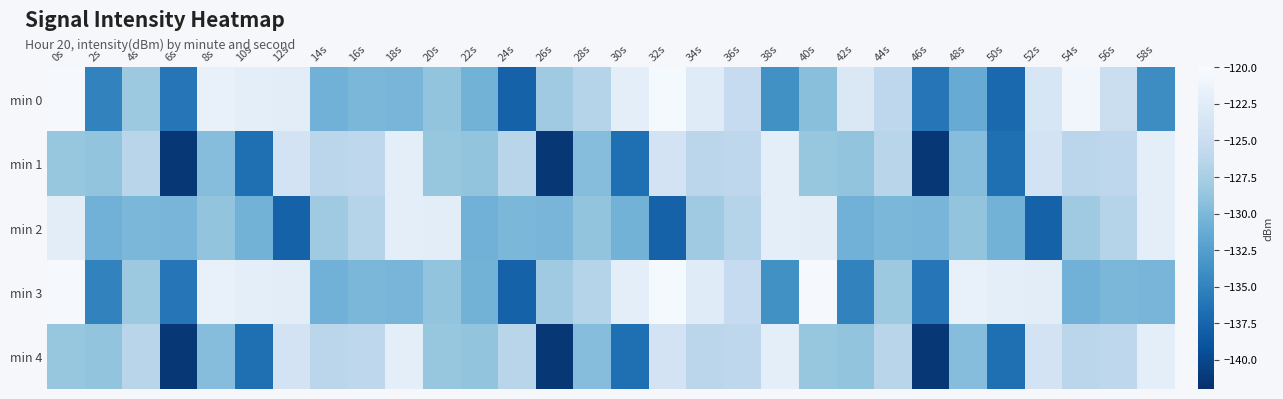

Reading left to right, list all the values displayed in this chart.

min 0: 0s=-120.2	2s=-135.0	4s=-128.3	6s=-136.1	8s=-121.7	10s=-122.2	12s=-122.3	14s=-130.6	16s=-130.1	18s=-130.3	20s=-128.8	22s=-130.6	24s=-137.7	26s=-128.1	28s=-126.6	30s=-122.1	32s=-120.3	34s=-122.6	36s=-125.5	38s=-133.8	40s=-129.3	42s=-123.2	44s=-126.1	46s=-136.1	48s=-131.3	50s=-137.2	52s=-123.5	54s=-120.7	56s=-124.9	58s=-134.2
min 1: 0s=-128.6	2s=-128.8	4s=-126.4	6s=-141.3	8s=-129.5	10s=-136.6	12s=-124.0	14s=-126.2	16s=-126.1	18s=-122.2	20s=-128.6	22s=-128.8	24s=-126.4	26s=-141.3	28s=-129.5	30s=-136.6	32s=-124.0	34s=-126.2	36s=-126.1	38s=-122.2	40s=-128.6	42s=-128.8	44s=-126.4	46s=-141.3	48s=-129.5	50s=-136.6	52s=-124.0	54s=-126.2	56s=-126.1	58s=-122.2
min 2: 0s=-122.3	2s=-130.6	4s=-130.1	6s=-130.3	8s=-128.8	10s=-130.6	12s=-137.7	14s=-128.1	16s=-126.6	18s=-122.1	20s=-122.3	22s=-130.6	24s=-130.1	26s=-130.3	28s=-128.8	30s=-130.6	32s=-137.7	34s=-128.1	36s=-126.6	38s=-122.1	40s=-122.3	42s=-130.6	44s=-130.1	46s=-130.3	48s=-128.8	50s=-130.6	52s=-137.7	54s=-128.1	56s=-126.6	58s=-122.1
min 3: 0s=-120.2	2s=-135.0	4s=-128.3	6s=-136.1	8s=-121.7	10s=-122.2	12s=-122.3	14s=-130.6	16s=-130.1	18s=-130.3	20s=-128.8	22s=-130.6	24s=-137.7	26s=-128.1	28s=-126.6	30s=-122.1	32s=-120.3	34s=-122.6	36s=-125.5	38s=-133.8	40s=-120.2	42s=-135.0	44s=-128.3	46s=-136.1	48s=-121.7	50s=-122.2	52s=-122.3	54s=-130.6	56s=-130.1	58s=-130.3
min 4: 0s=-128.6	2s=-128.8	4s=-126.4	6s=-141.3	8s=-129.5	10s=-136.6	12s=-124.0	14s=-126.2	16s=-126.1	18s=-122.2	20s=-128.6	22s=-128.8	24s=-126.4	26s=-141.3	28s=-129.5	30s=-136.6	32s=-124.0	34s=-126.2	36s=-126.1	38s=-122.2	40s=-128.6	42s=-128.8	44s=-126.4	46s=-141.3	48s=-129.5	50s=-136.6	52s=-124.0	54s=-126.2	56s=-126.1	58s=-122.2